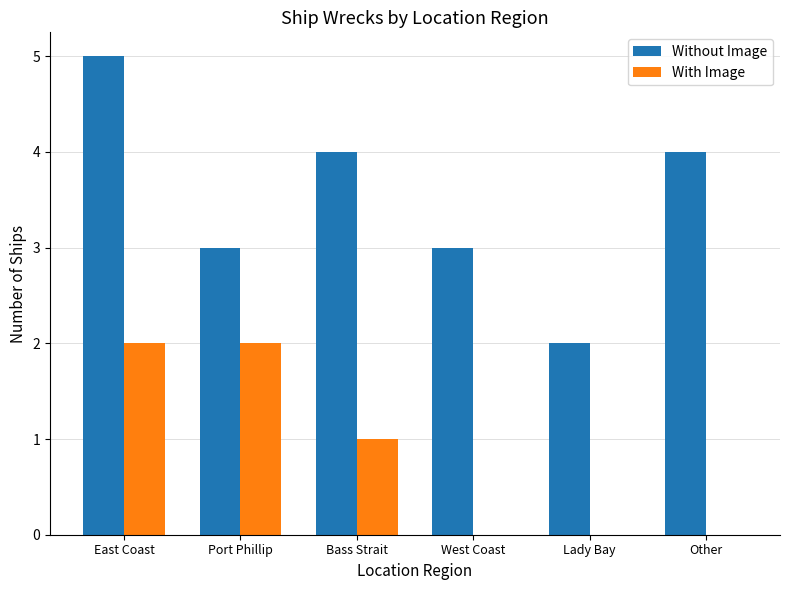

Between East Coast and Other, which series saw the biggest shift?

With Image